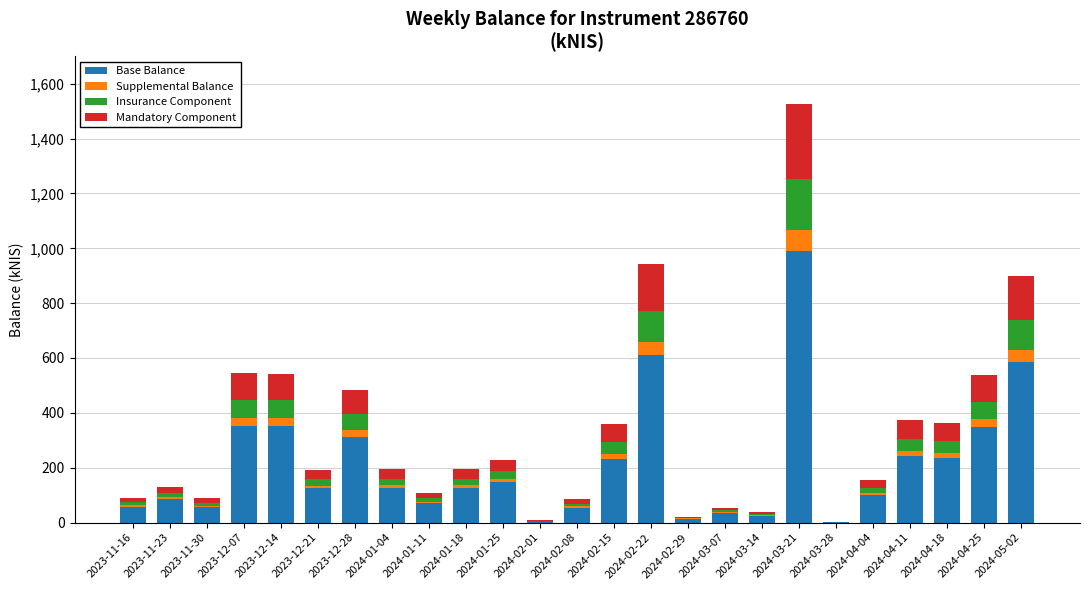

At which category is the sum across all series the highest?

2024-03-21